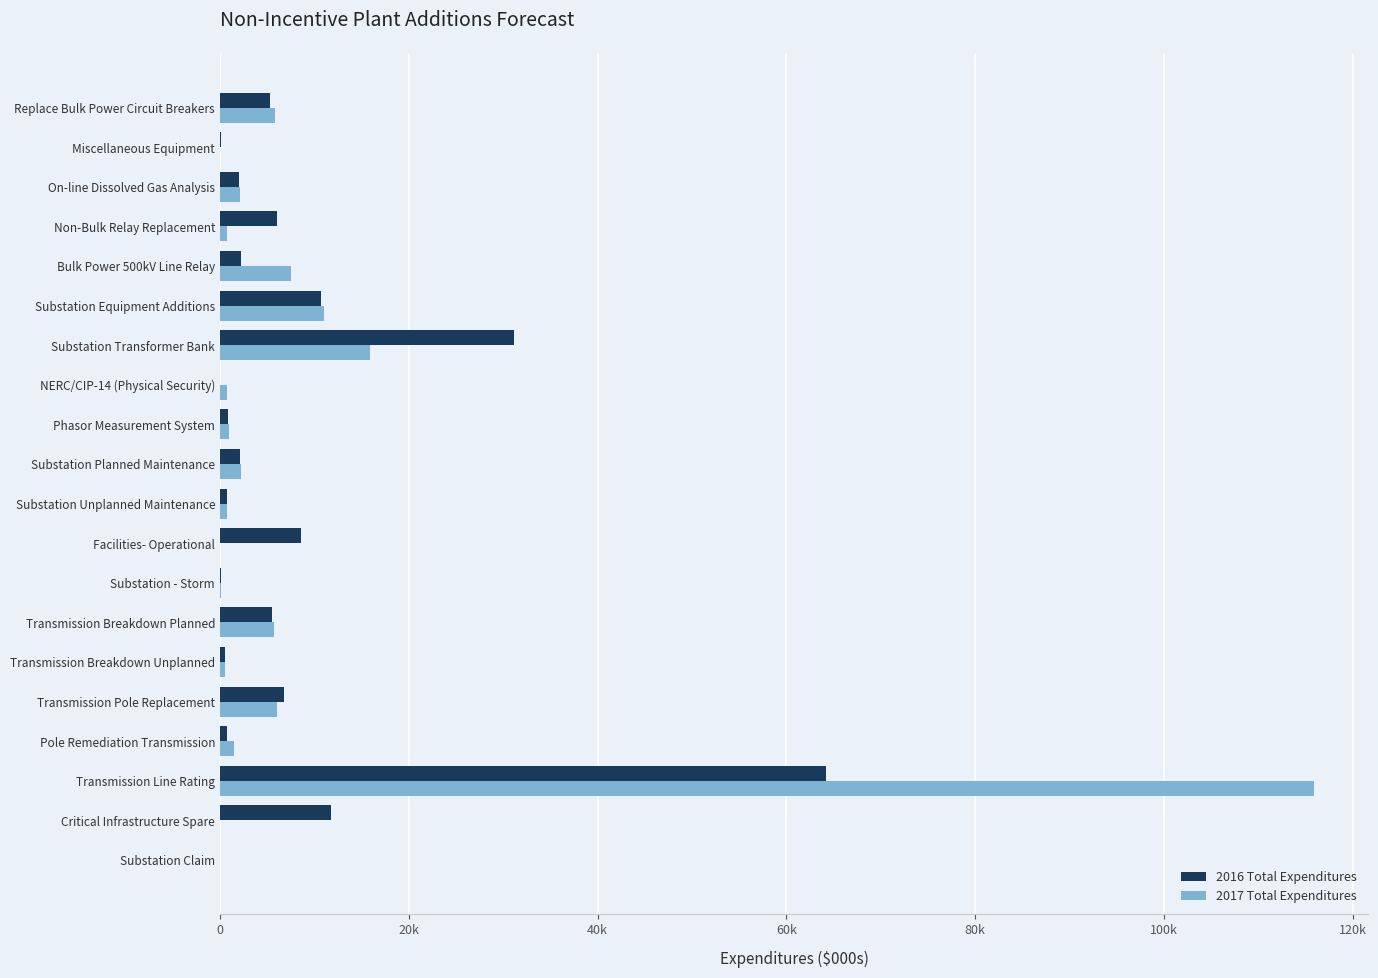

What are all the series names shown in the legend?

2016 Total Expenditures, 2017 Total Expenditures